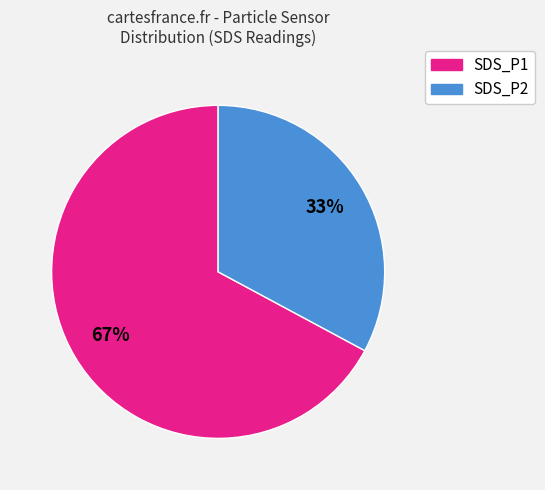

To the nearest percent, what is the average slice percentage?

50%